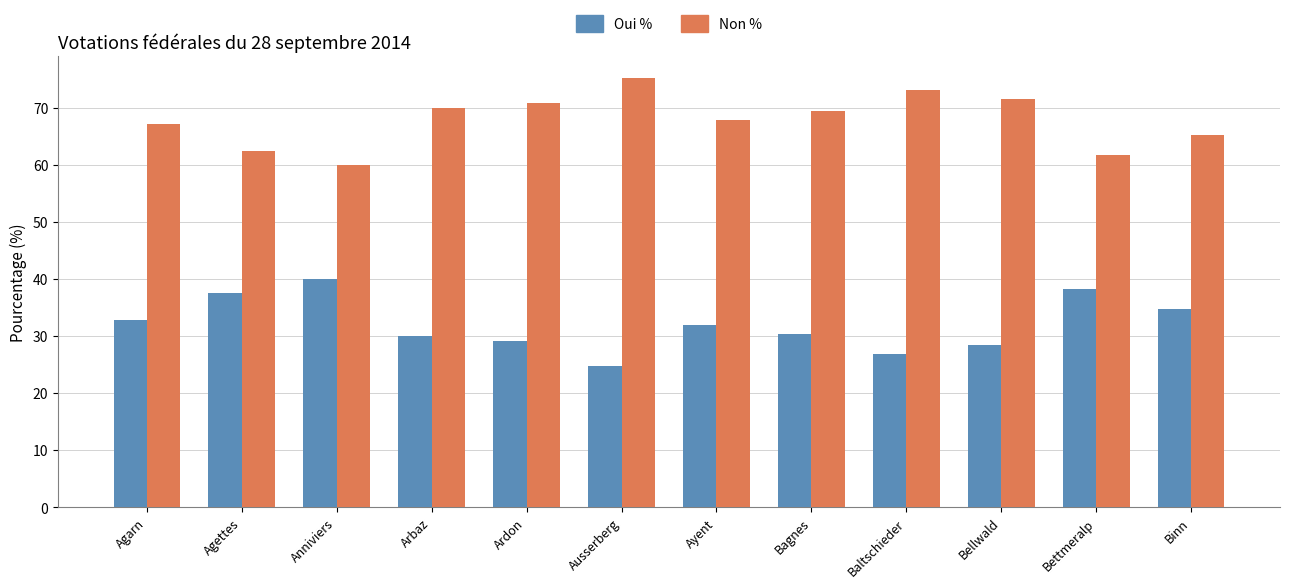

What is the sum of the Non % values at Ausserberg and Baltschieder?

148.4